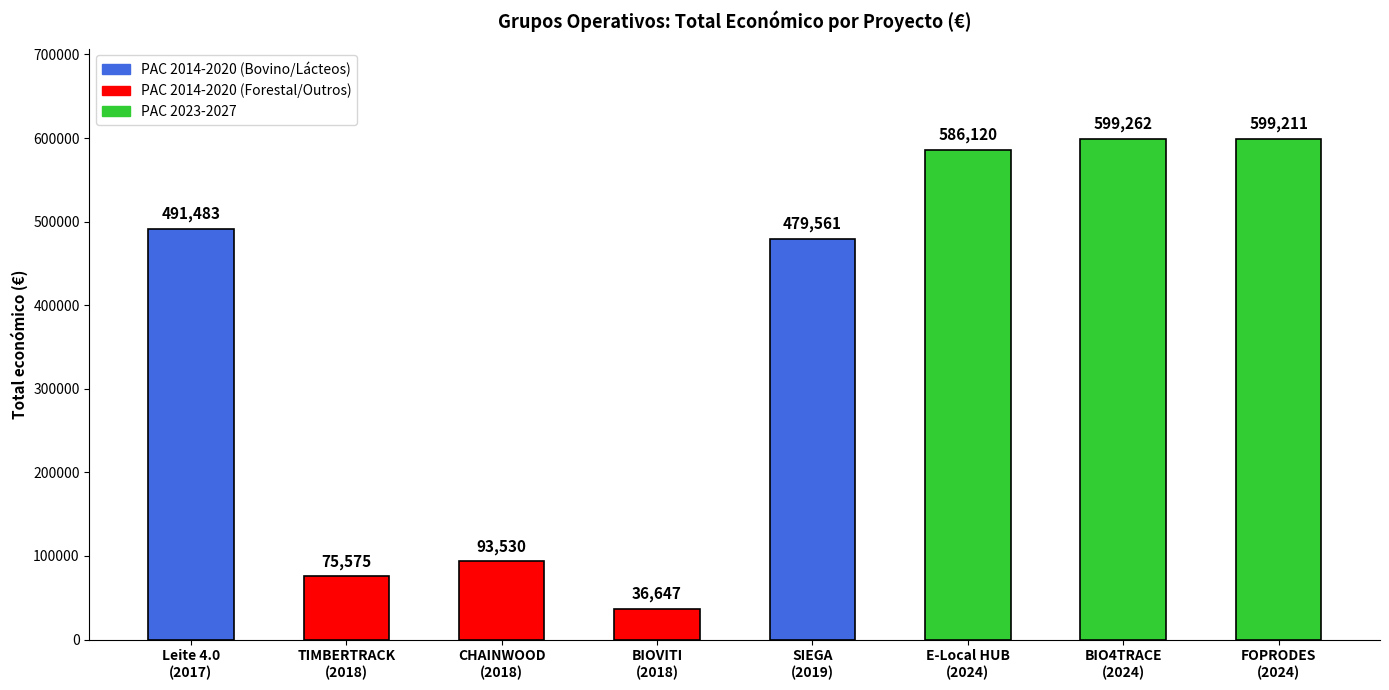

How many bars are there in total?

8